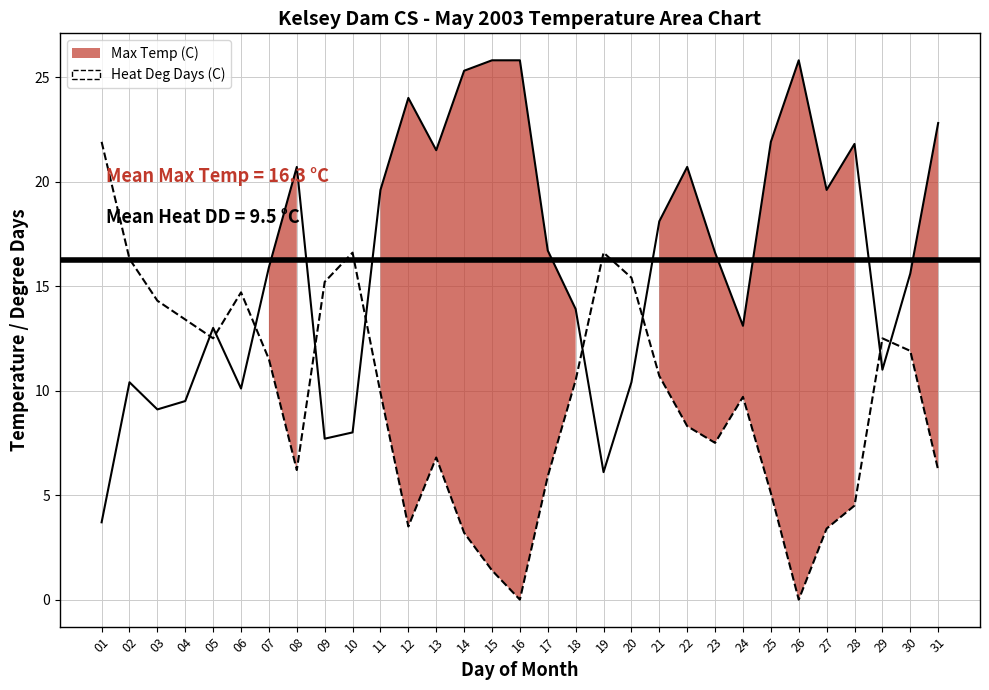

Which category has the lowest value in the Heat Deg Days (C) series?

16